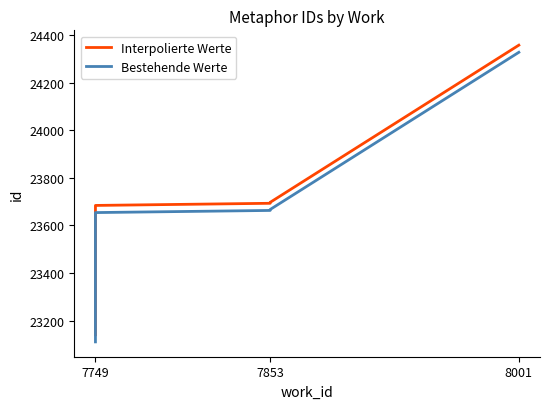

Which has a higher value, 7853 or 7853?

7853